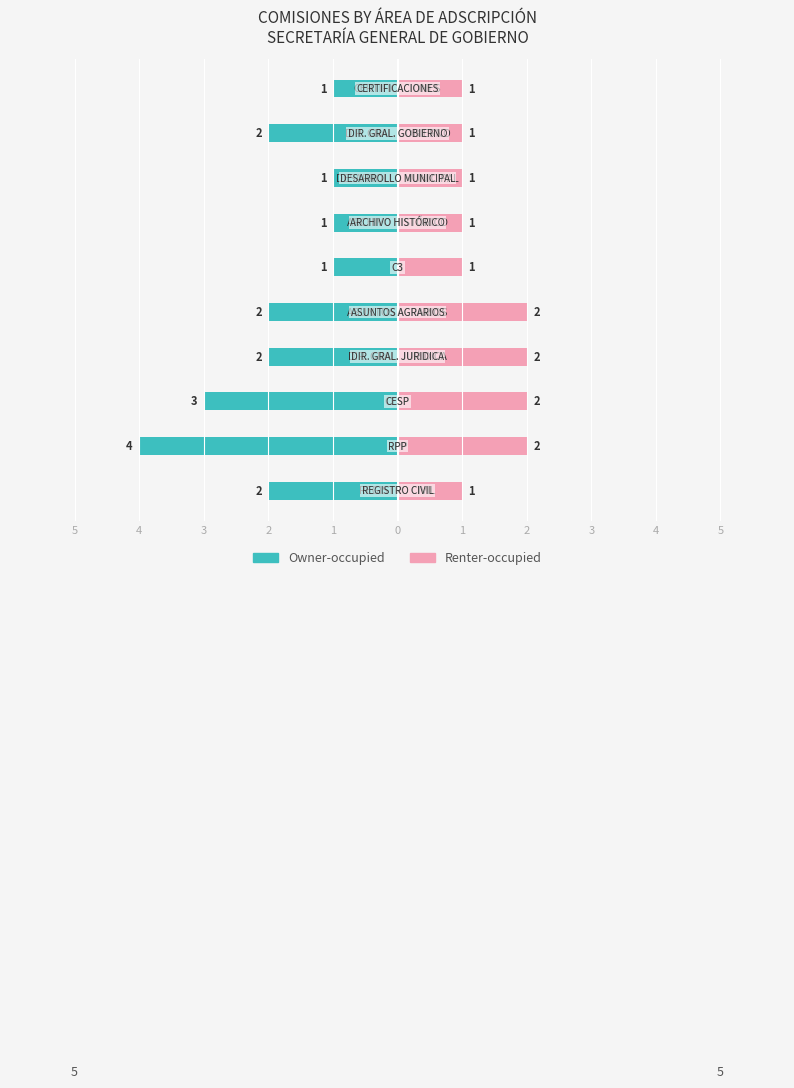

At how many categories does at least one series exceed -2?

10